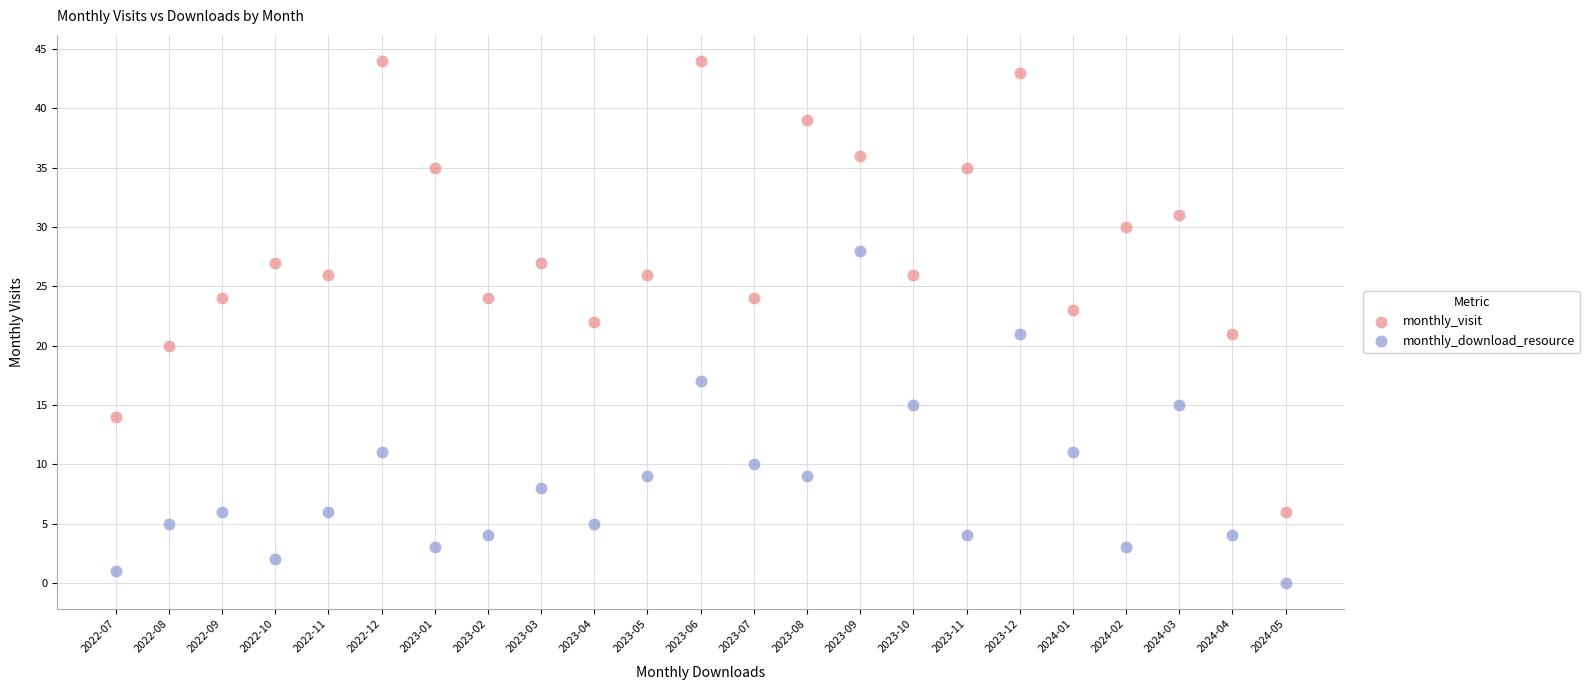

What are all the series names shown in the legend?

monthly_visit, monthly_download_resource